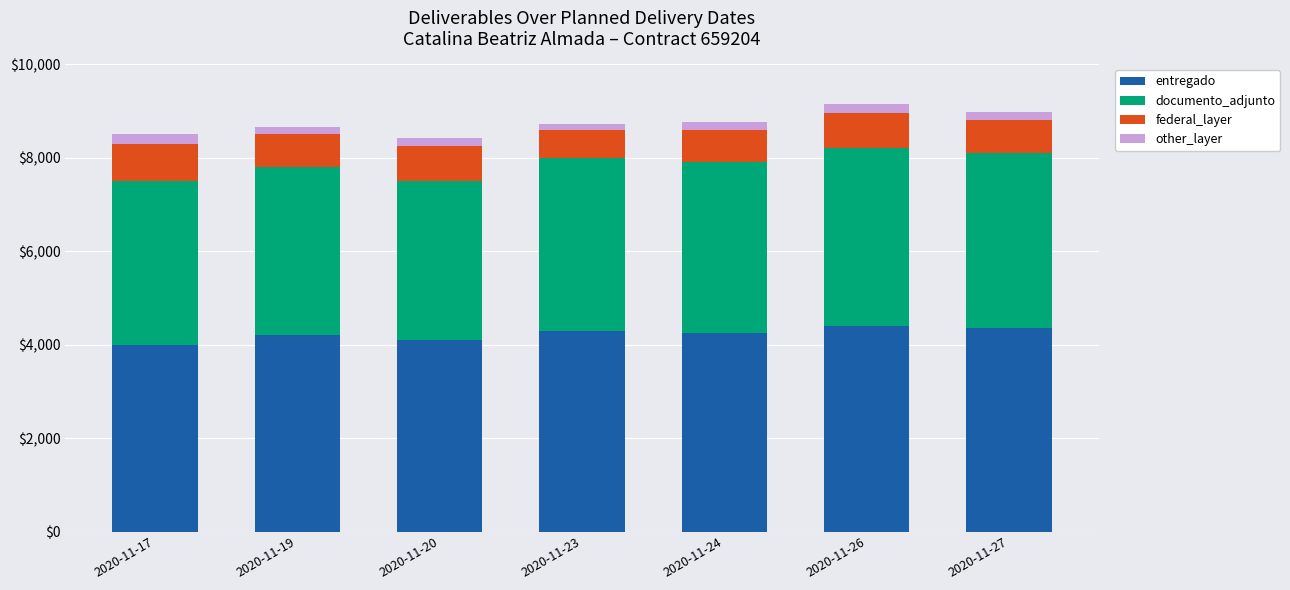

Reading left to right, transcribe the values for entregado.

4000	4200	4100	4300	4250	4400	4350